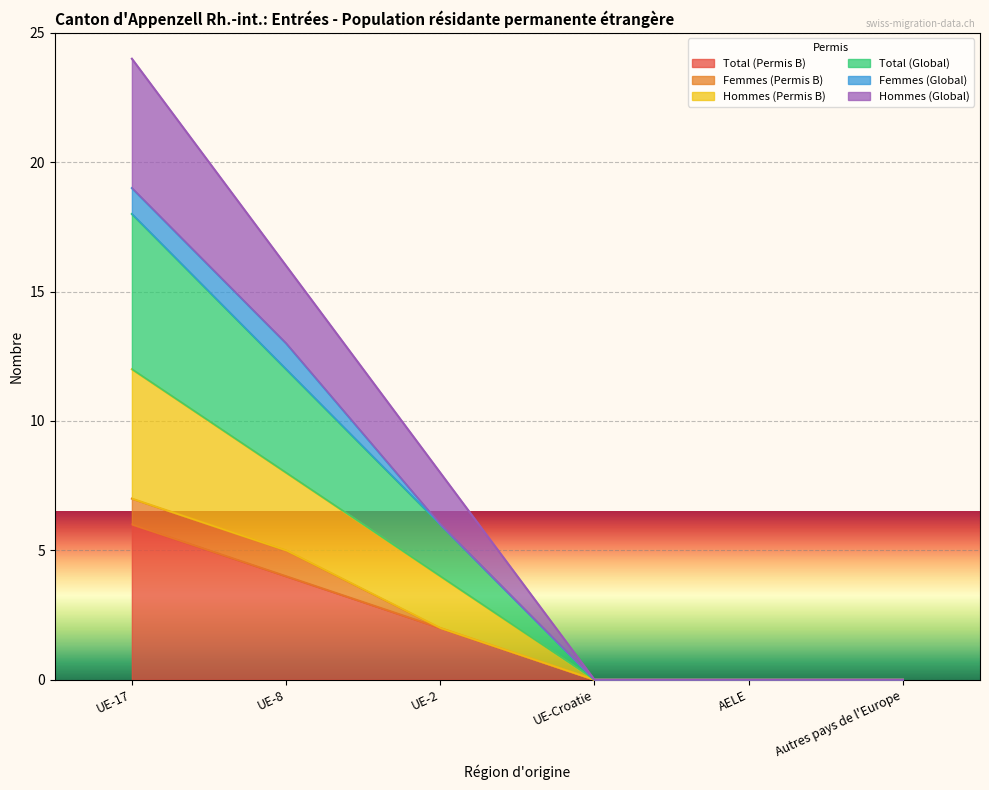

The value of Hommes (Permis B) at Autres pays de l'Europe is 0. True or false?

True